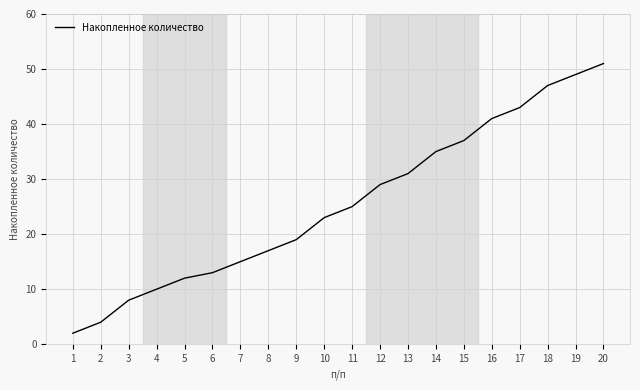

List the labels in order of value, smallest first.

1, 2, 3, 4, 5, 6, 7, 8, 9, 10, 11, 12, 13, 14, 15, 16, 17, 18, 19, 20